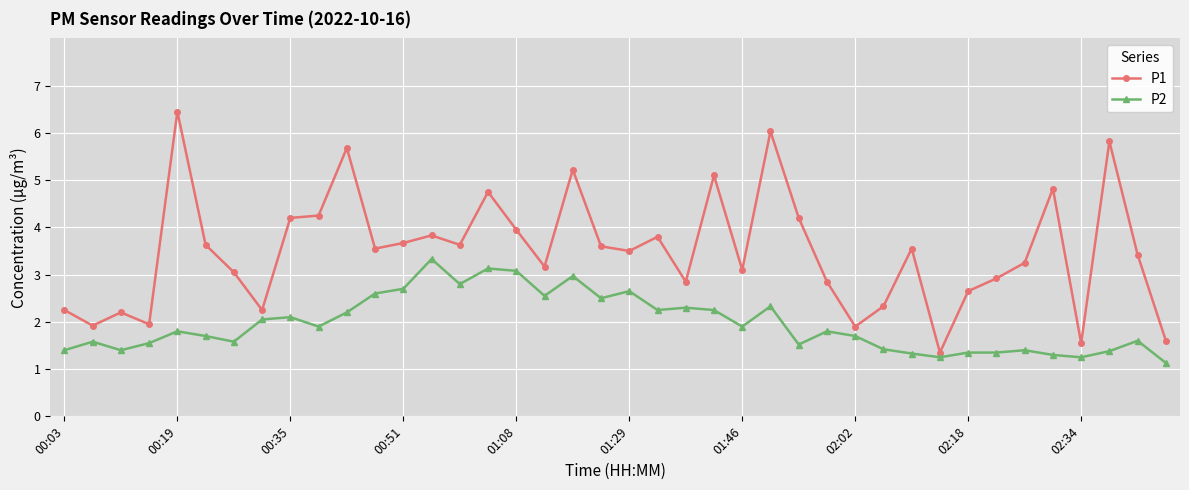

In P1, how many points are higher than both neighbors (excluding endpoints)?

12